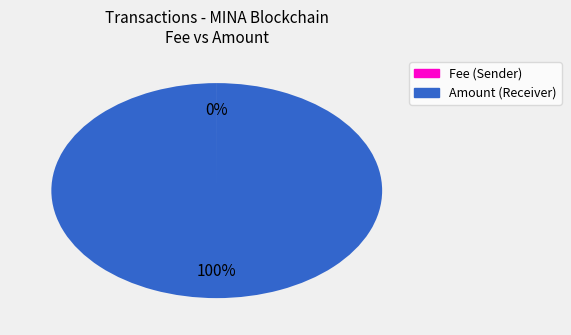

To the nearest percent, what is the difference between the largest and smallest slice percentages?

100%